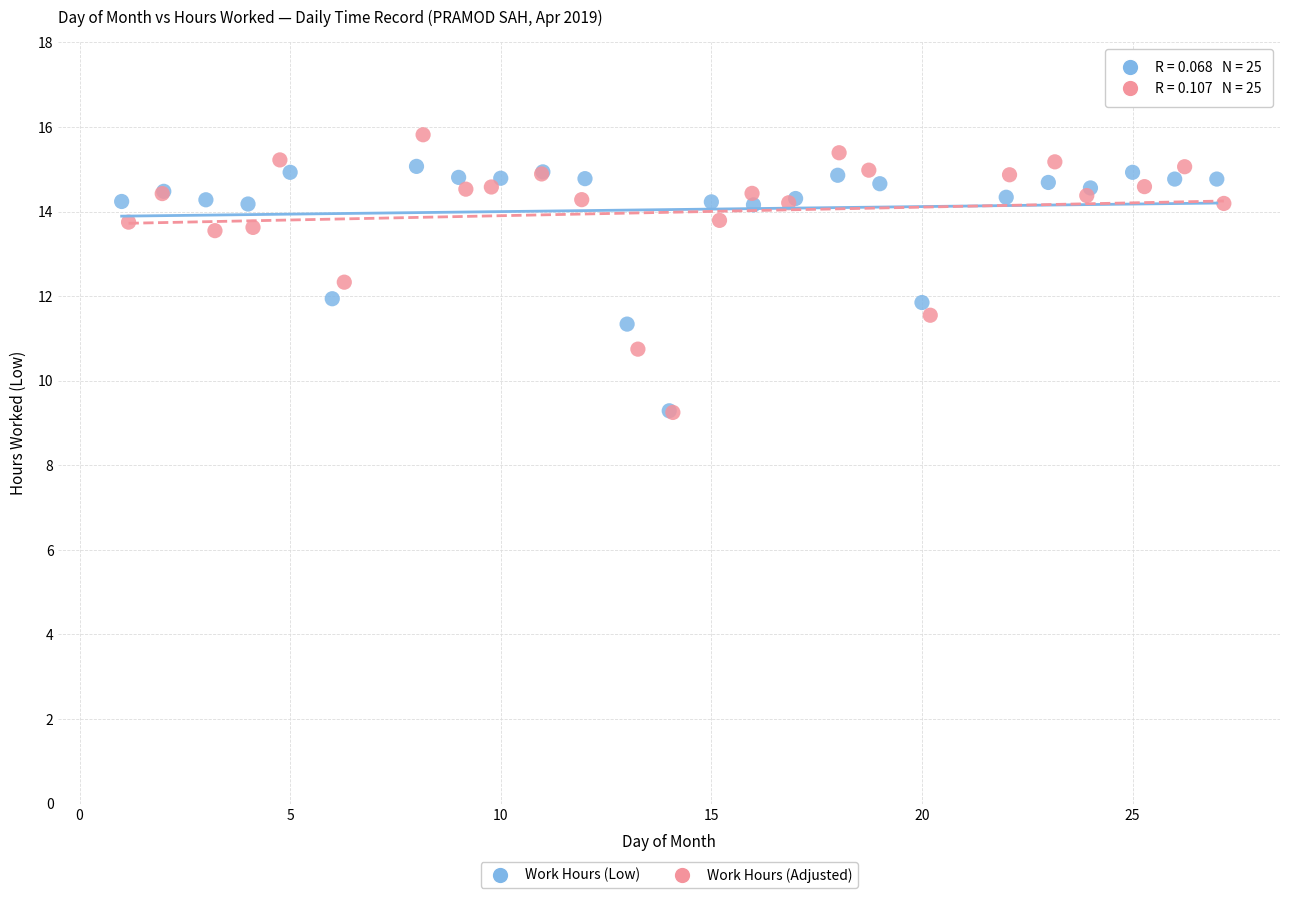

Which series has the widest spread of Y values?

Work Hours (Adjusted)